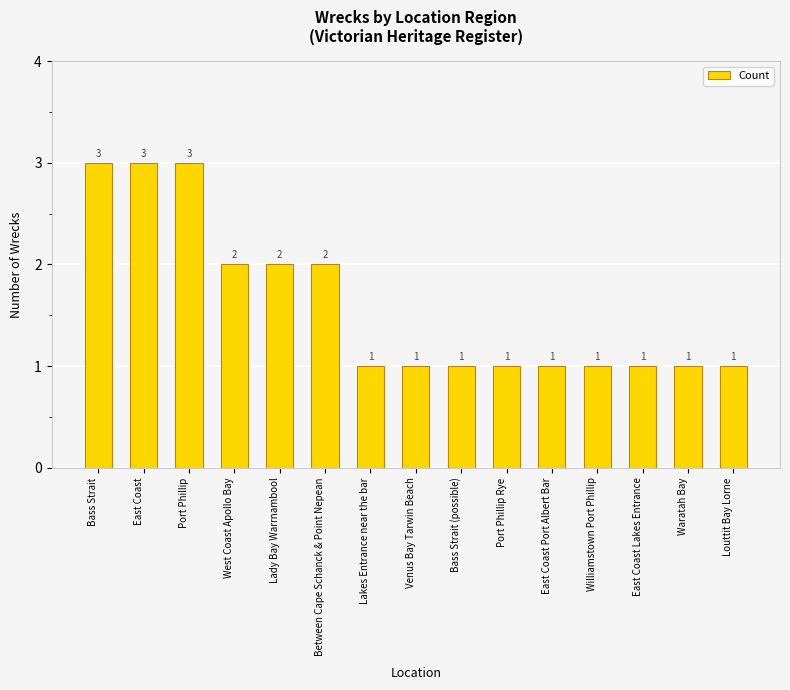

What is the label of the 14th bar from the left?

Waratah Bay